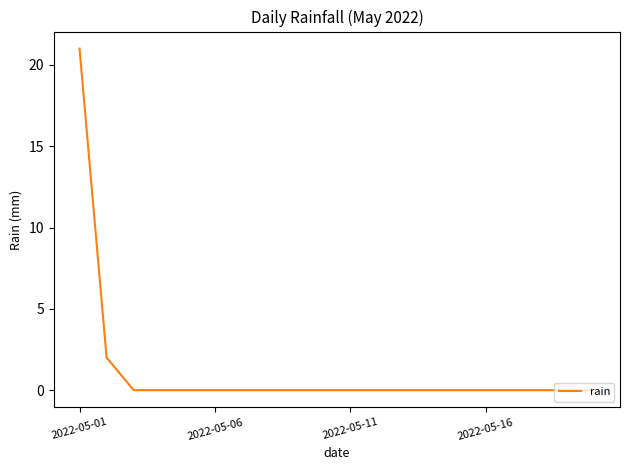

What is the difference between the maximum and minimum values?

21